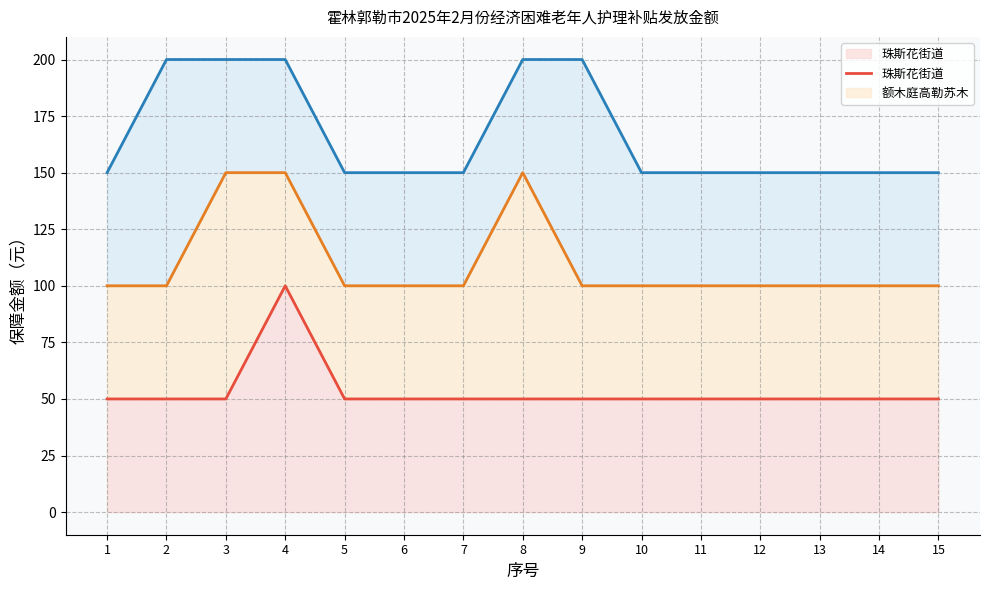

What is the average value of the 珠斯花街道 series?

53